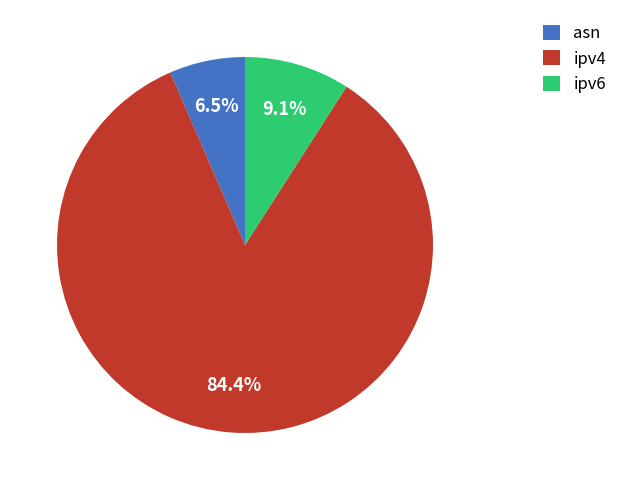

What is the ratio of the value at ipv6 to the value at asn?

1.4